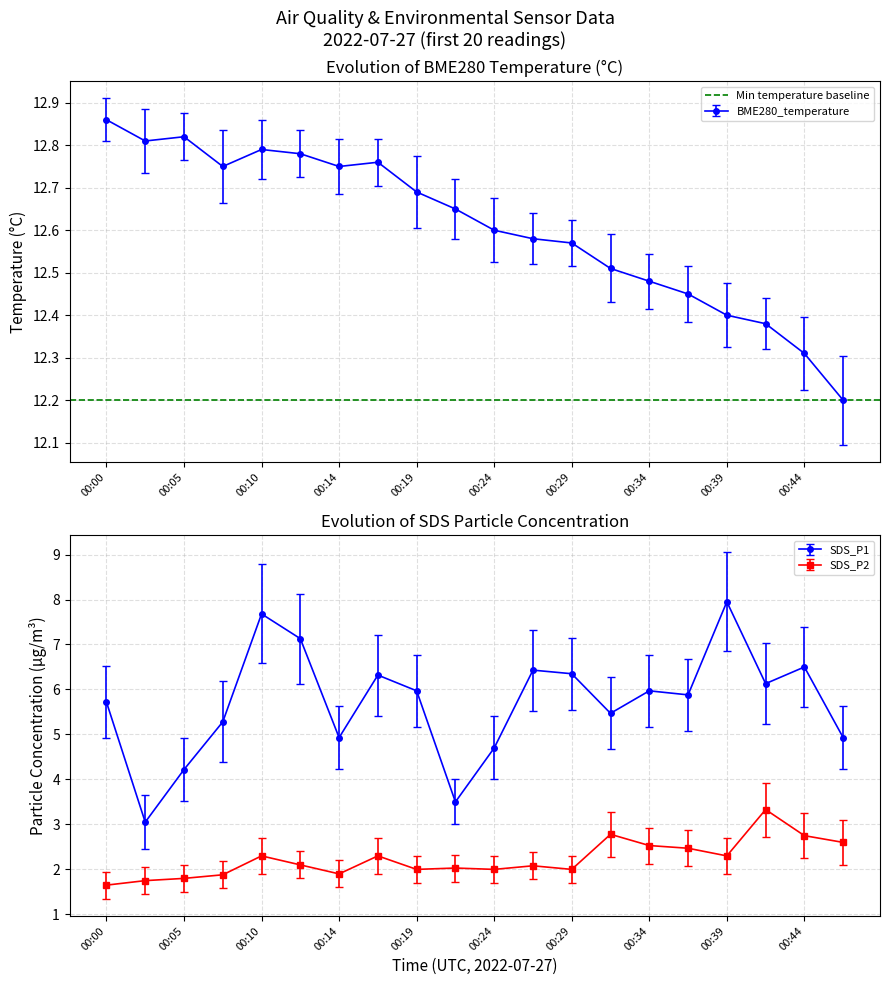

What is the difference between the maximum and minimum values in the SDS_P1 series?

4.9